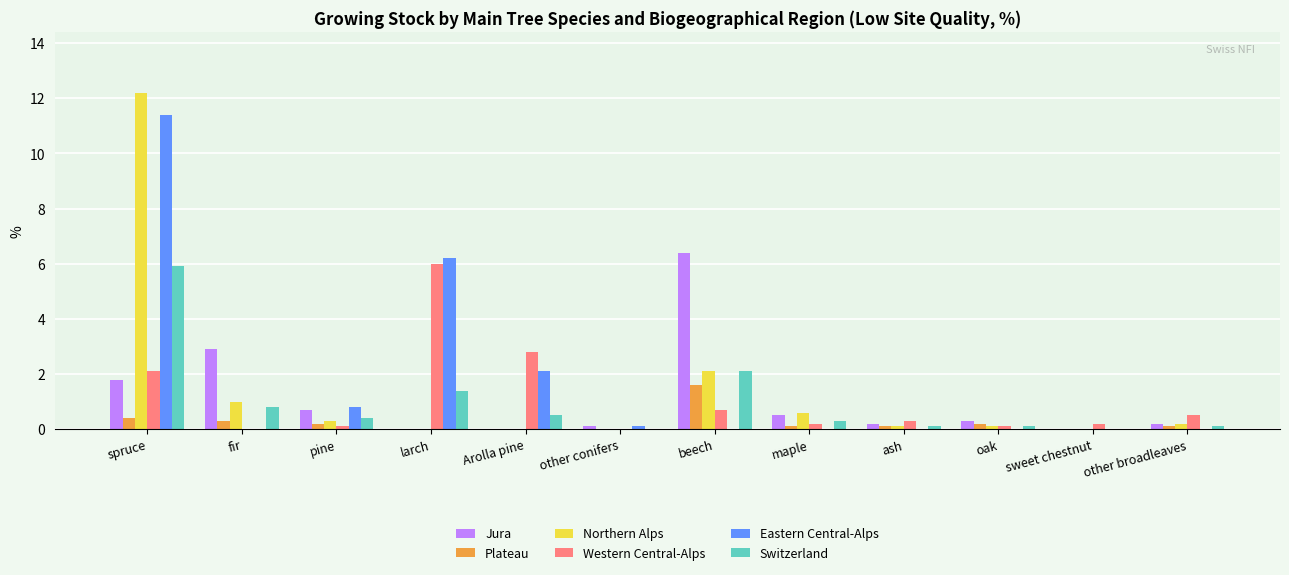

What is the spread (max minus min) of values at beech?

6.4